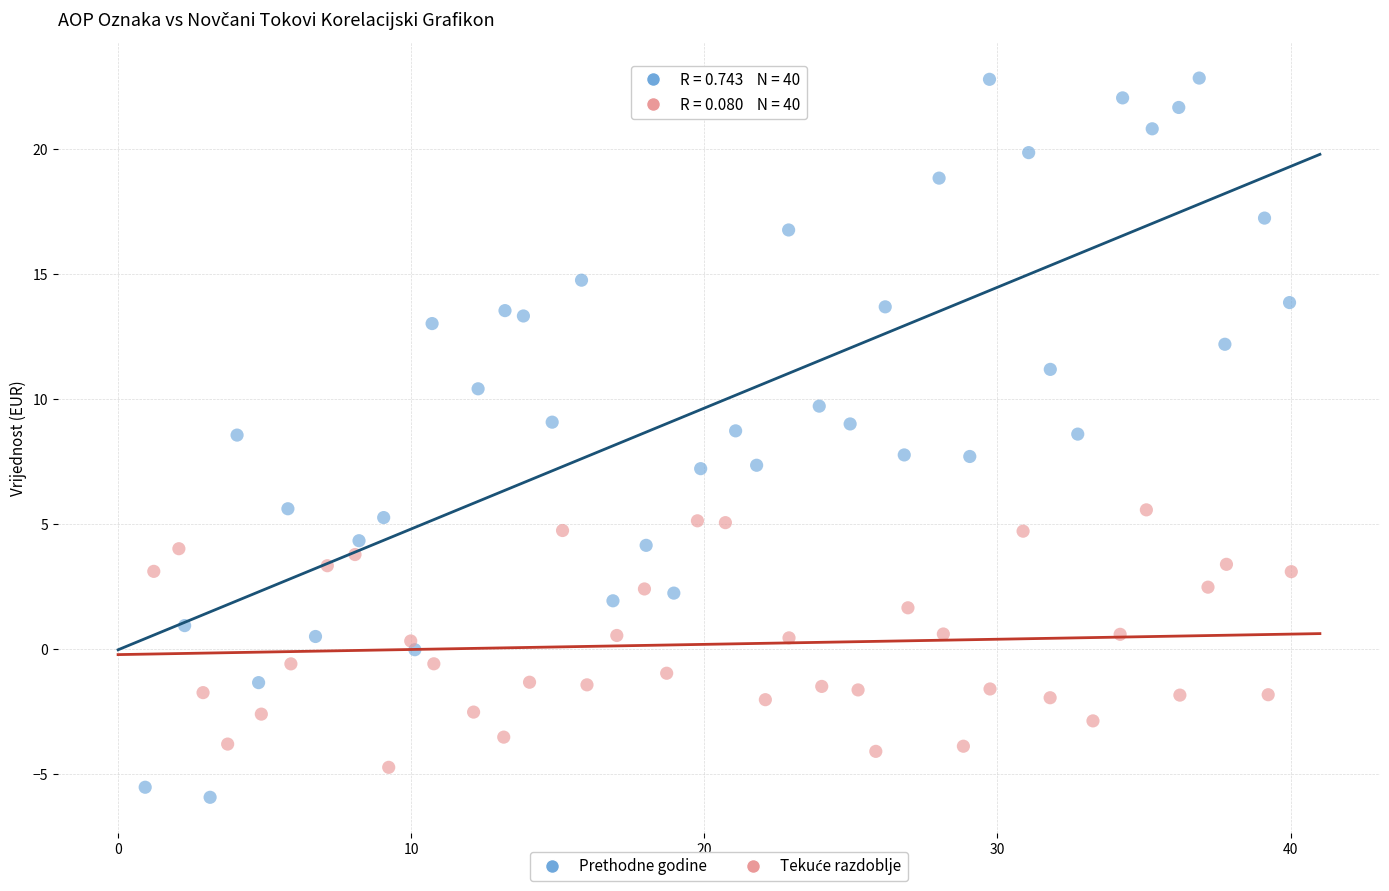

Which series has the widest spread of Y values?

Prethodne godine